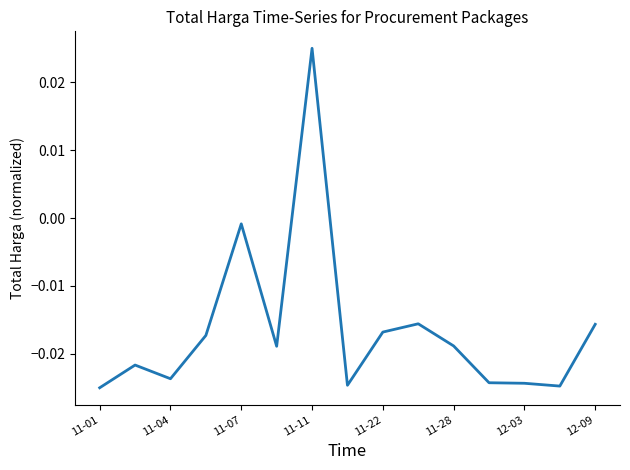

How many interior local peaks (higher than both neighbors) does the data have?

4